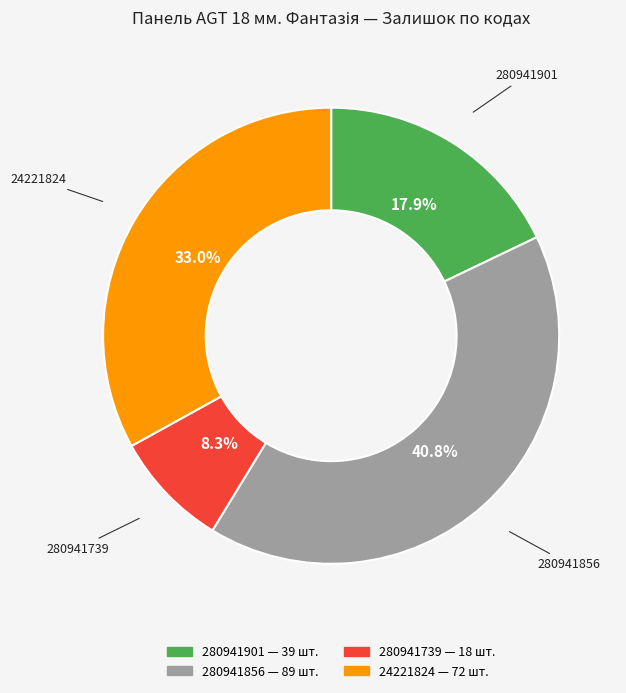

Is there any slice that represents more than half of the pie?

No